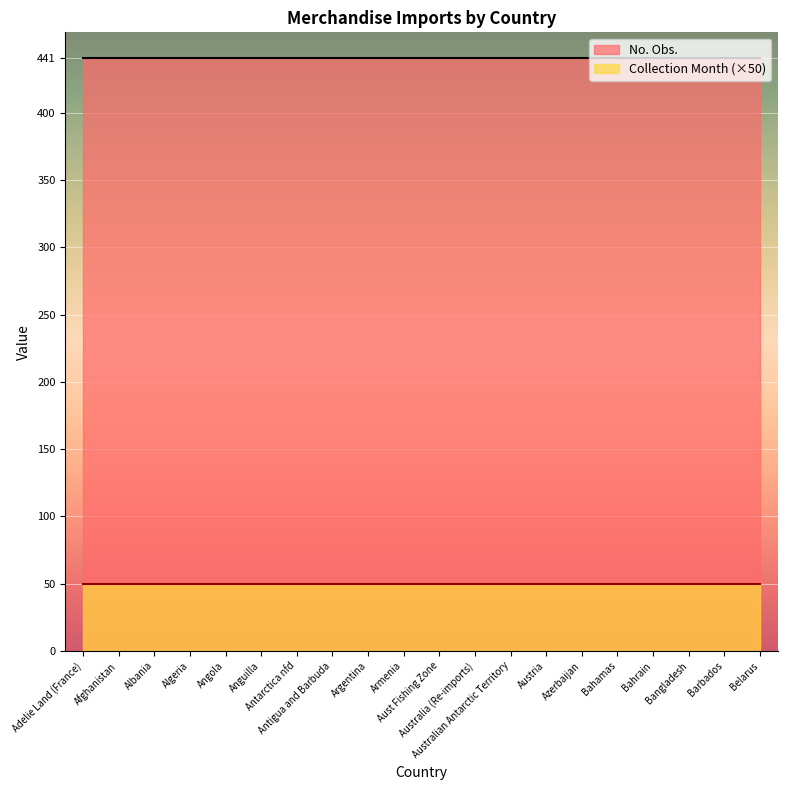

How many lines are shown in the chart?

2